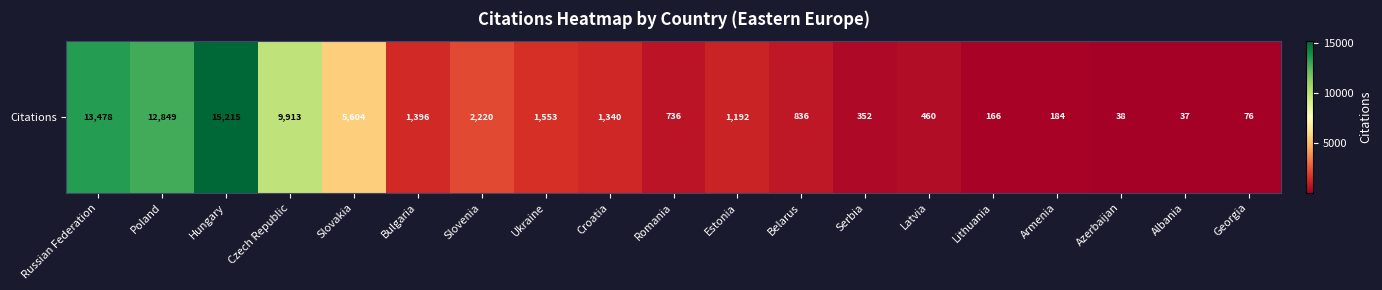

Reading left to right, list all the values displayed in this chart.

13478	12849	15215	9913	5604	1396	2220	1553	1340	736	1192	836	352	460	166	184	38	37	76